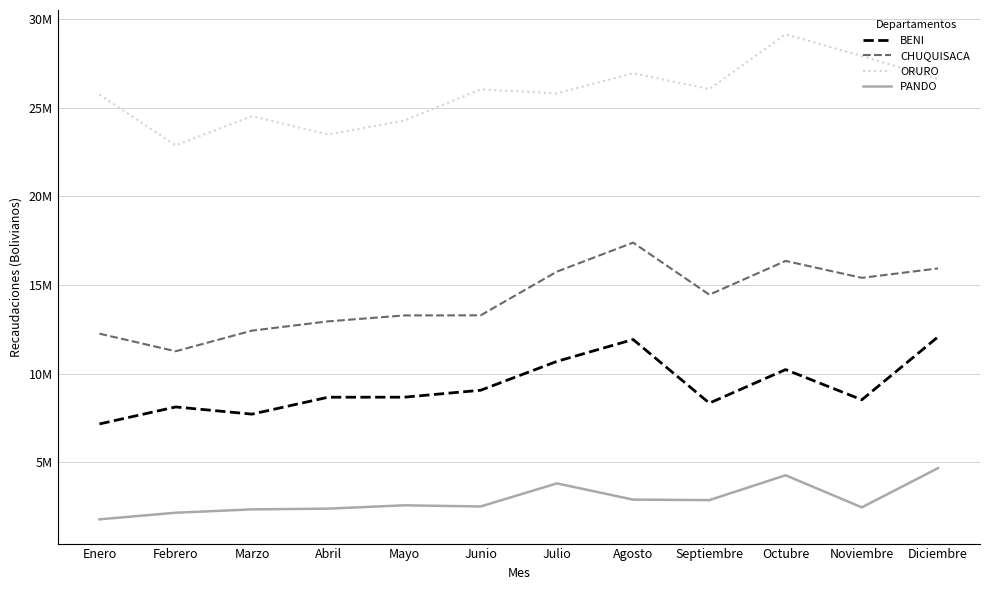

Reading left to right, transcribe all the data shown in this chart.

BENI: 7154910.3	8114397.3	7708159.8	8663904.9	8665857.8	9057462.8	10686958.7	11921947.2	8330364.9	10224292.6	8519607.4	12073980.7
CHUQUISACA: 12252302.2	11258307.3	12422722.3	12947143.7	13281969.7	13287550.9	15753732.1	17391401.3	14452710.3	16358357.2	15404178.7	15935604.7
ORURO: 25745698.5	22881014.2	24536533.0	23494289.4	24285027.1	26044130.2	25820719.6	26957761.2	26060542.4	29156708.4	27929858.1	26630837.7
PANDO: 1769388.5	2142035.7	2331289.5	2373441.9	2561413.9	2495706.5	3797854.6	2882381.0	2853983.4	4257006.0	2445307.4	4660804.1